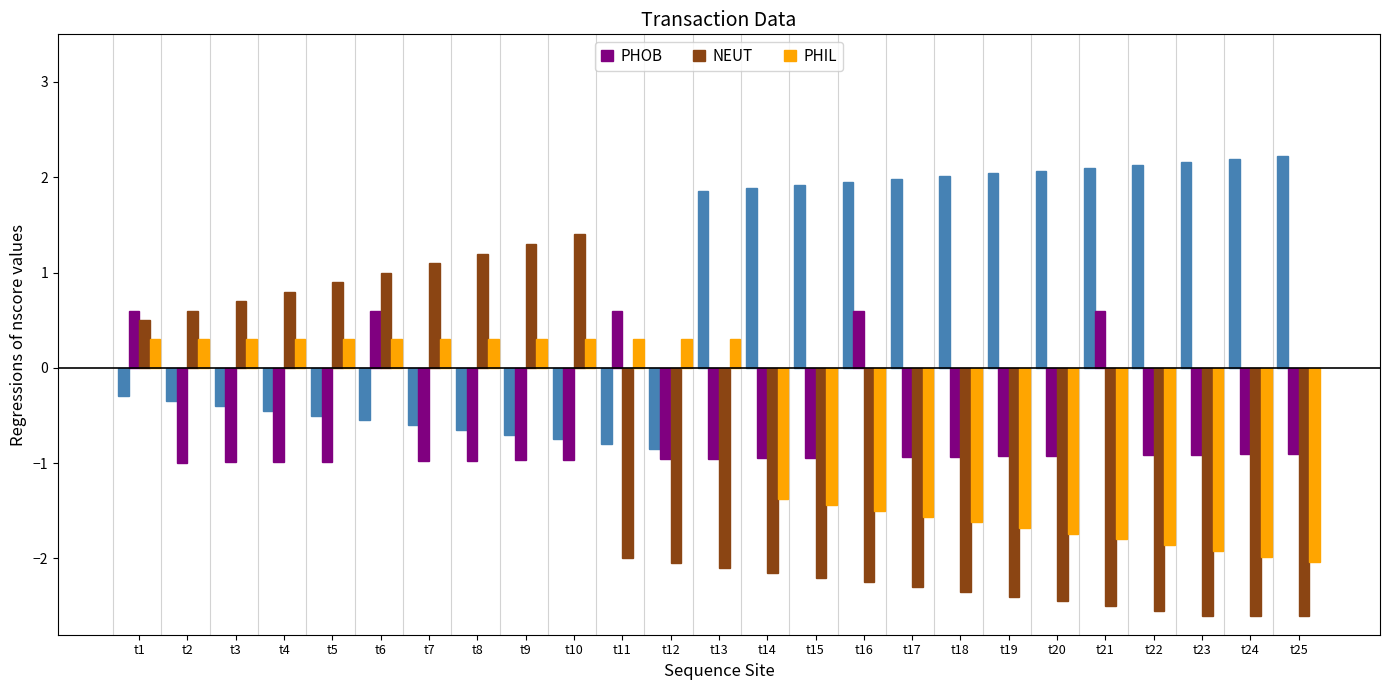

How many bars are there in each group?

4